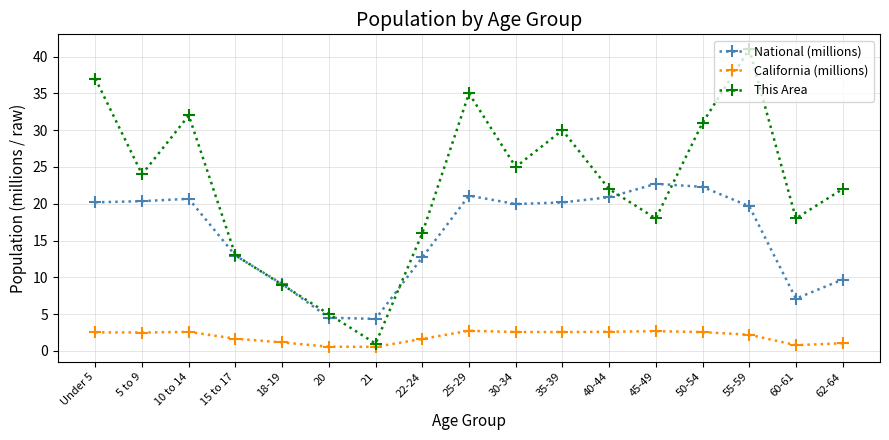

In This Area, how many points are lower than both neighbors (excluding endpoints)?

5